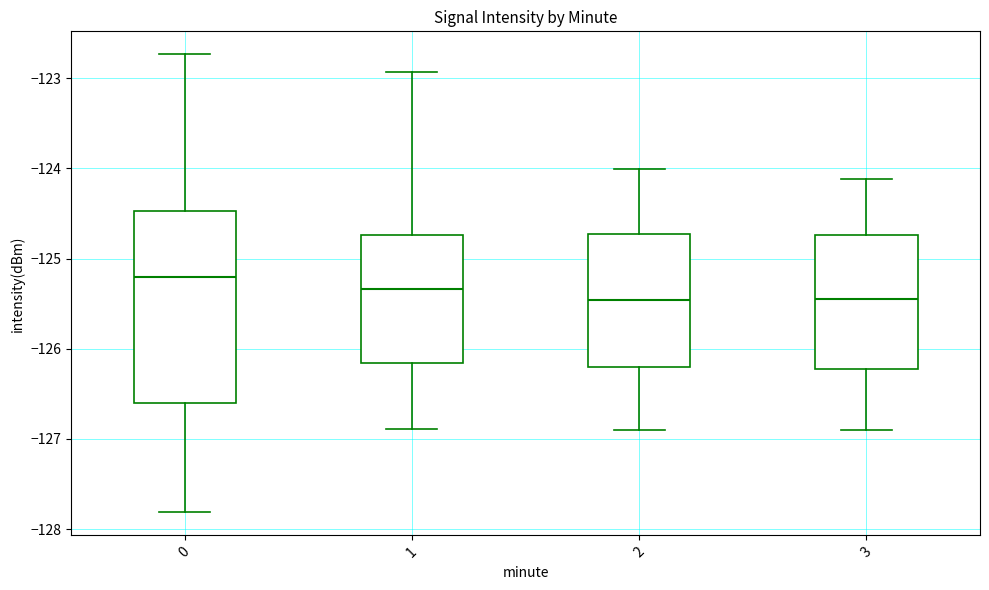

Where does the median line of the box at x = 0 sit on the y-axis? The values are not printed on the chart, so give them approximately, as read against the axis.

-125.2